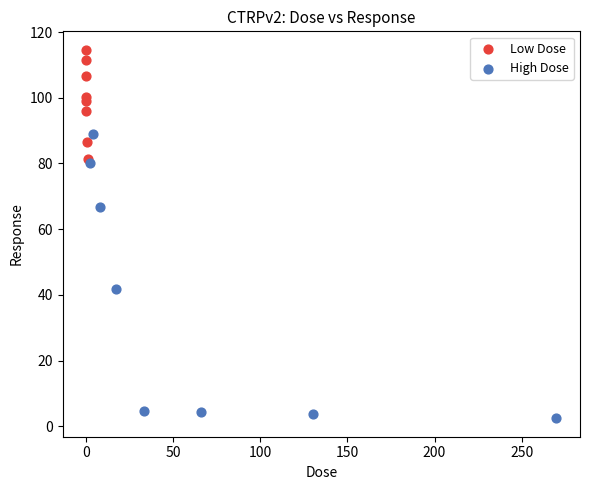

Which series reaches the maximum Y coordinate?

Low Dose